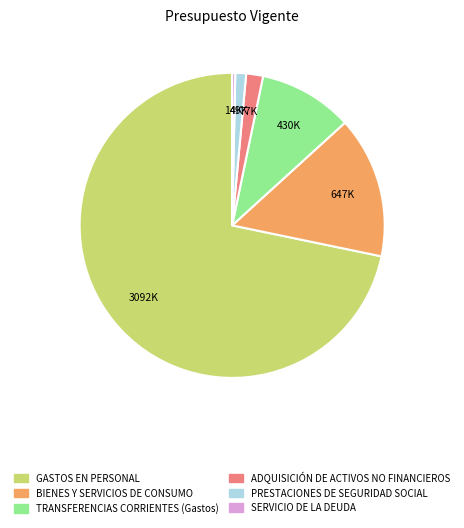

Which has a higher value, PRESTACIONES DE SEGURIDAD SOCIAL or ADQUISICIÓN DE ACTIVOS NO FINANCIEROS?

ADQUISICIÓN DE ACTIVOS NO FINANCIEROS